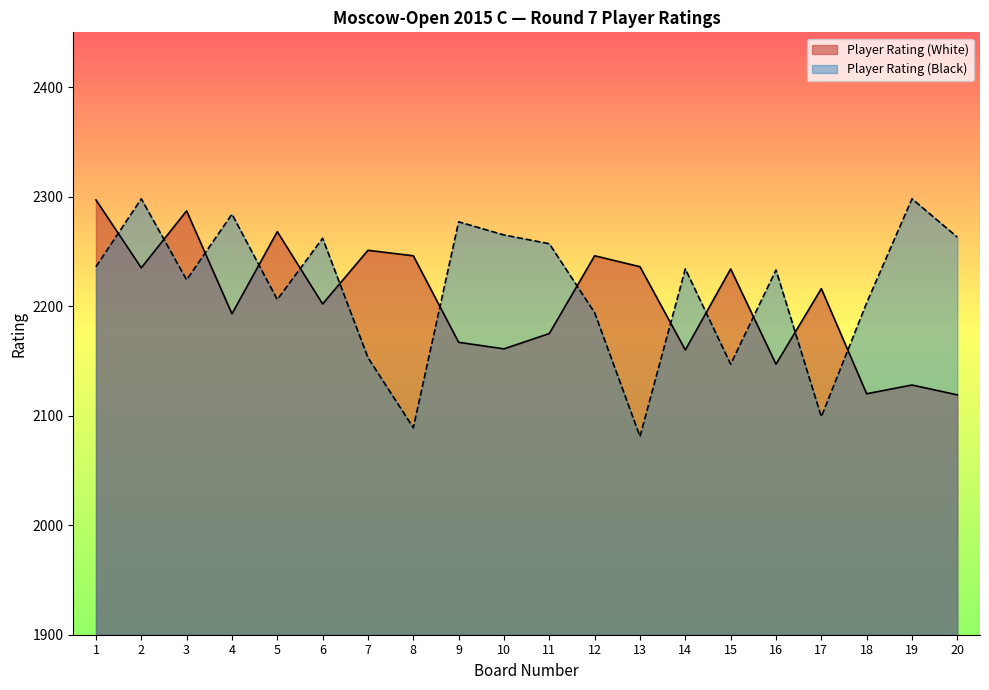

The Player Rating (White) series shows 1395 at 11. True or false?

False